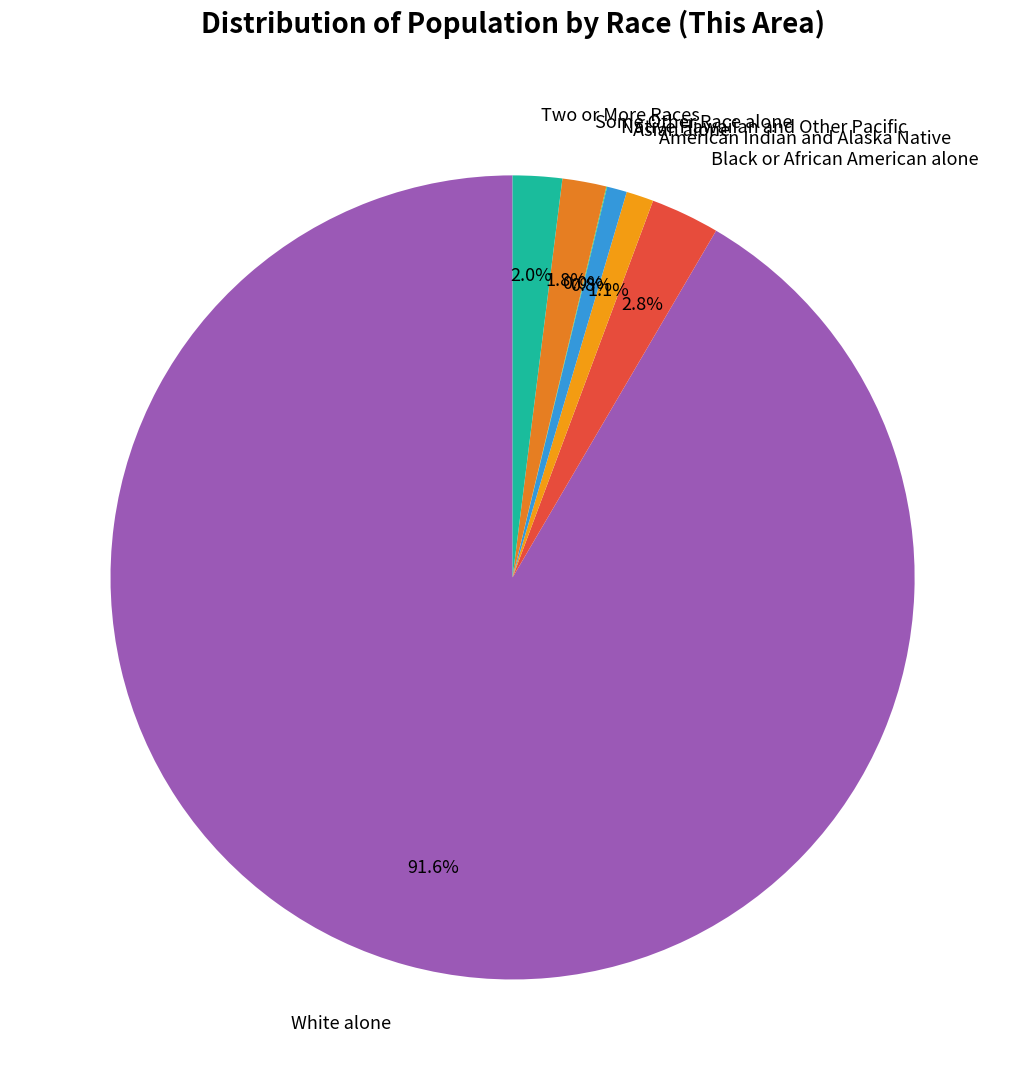

Do Some Other Race alone and American Indian and Alaska Native together represent more than half of the pie?

No